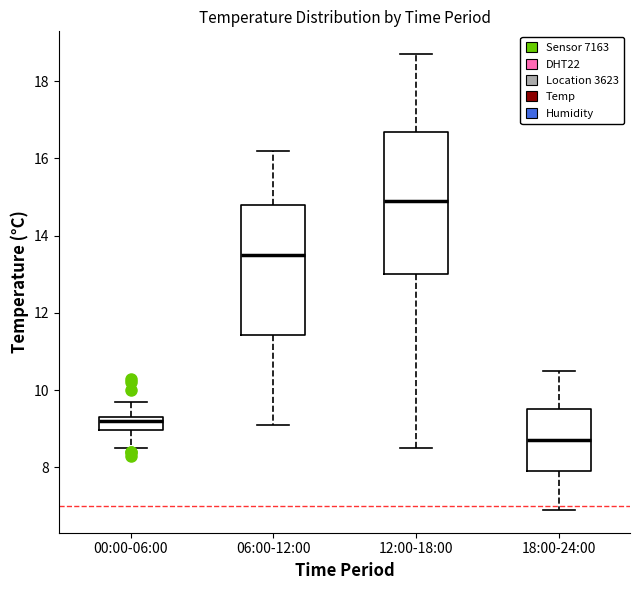

Which box's median line is the lowest?

18:00-24:00